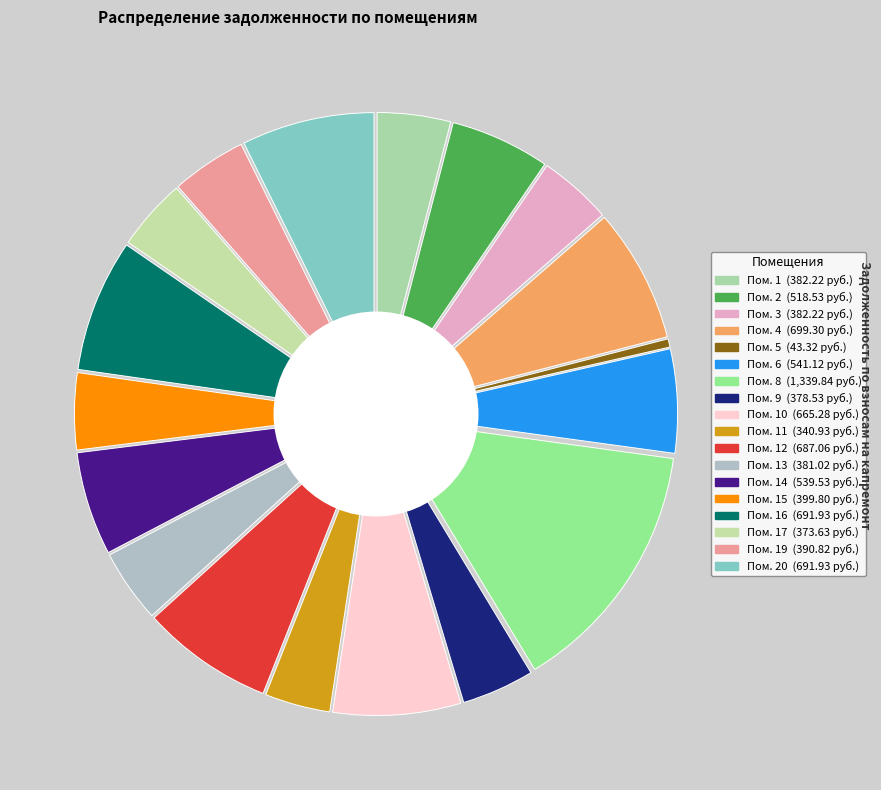

To the nearest percent, what is the difference between the 14 and 15 slice percentages?

1%